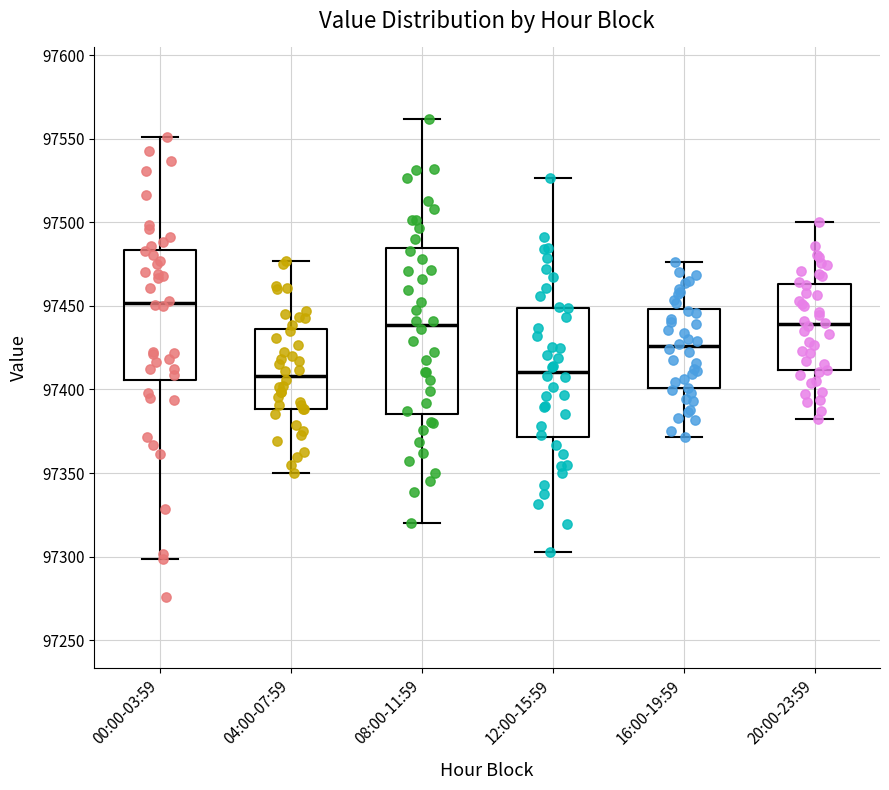

Reading left to right, read every box against the y-axis: the position of its median line, the range the box covers, and the ends of its whiskers. The values are not printed on the chart, so give them approximately, as read against the axis.

00:00-03:59: median 97450, box 97405 to 97485, whiskers 97300 to 97550
04:00-07:59: median 97410, box 97390 to 97435, whiskers 97350 to 97475
08:00-11:59: median 97440, box 97385 to 97485, whiskers 97320 to 97560
12:00-15:59: median 97410, box 97370 to 97450, whiskers 97305 to 97525
16:00-19:59: median 97425, box 97400 to 97450, whiskers 97370 to 97475
20:00-23:59: median 97440, box 97410 to 97465, whiskers 97380 to 97500